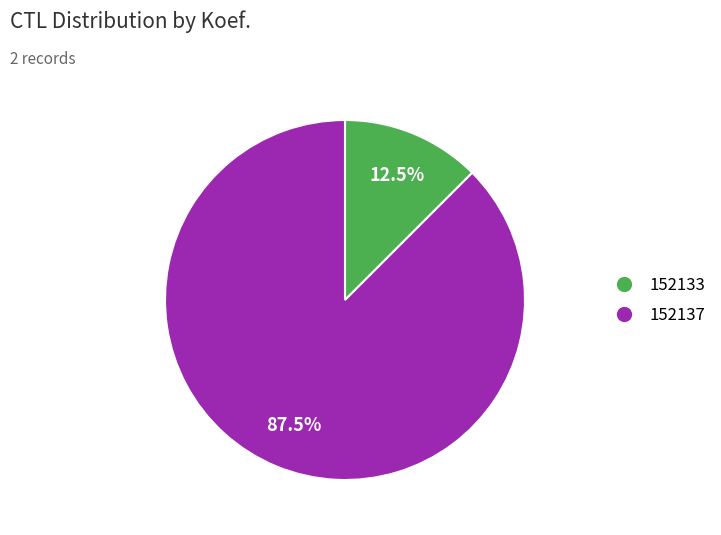

Does 152137 represent more than half of the total?

Yes